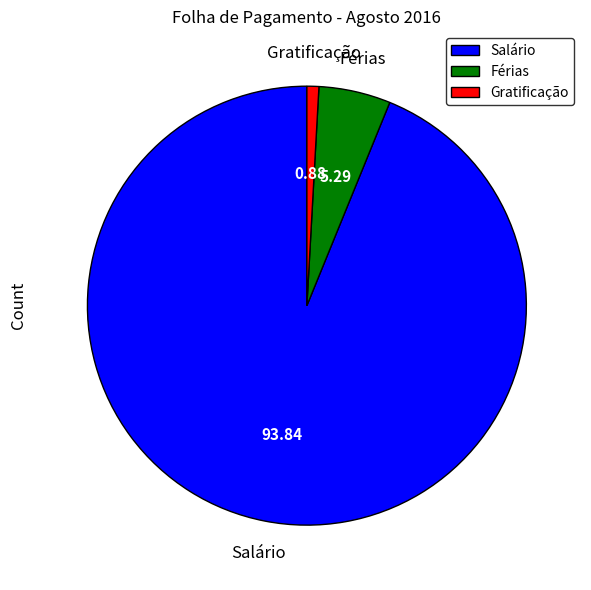

Is the sum of Salário and Férias greater than half?

Yes